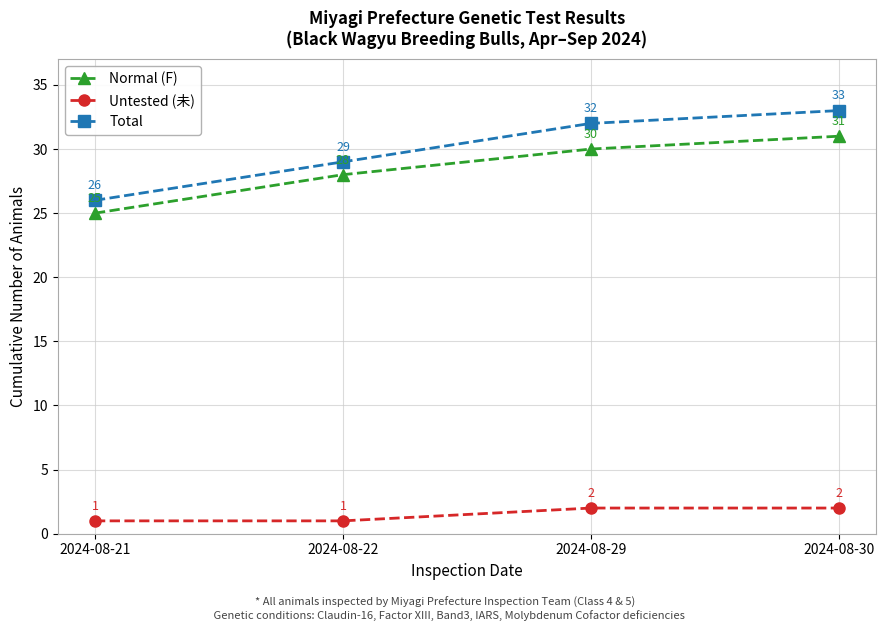

The Total series shows 33 at 2024-08-30. True or false?

True